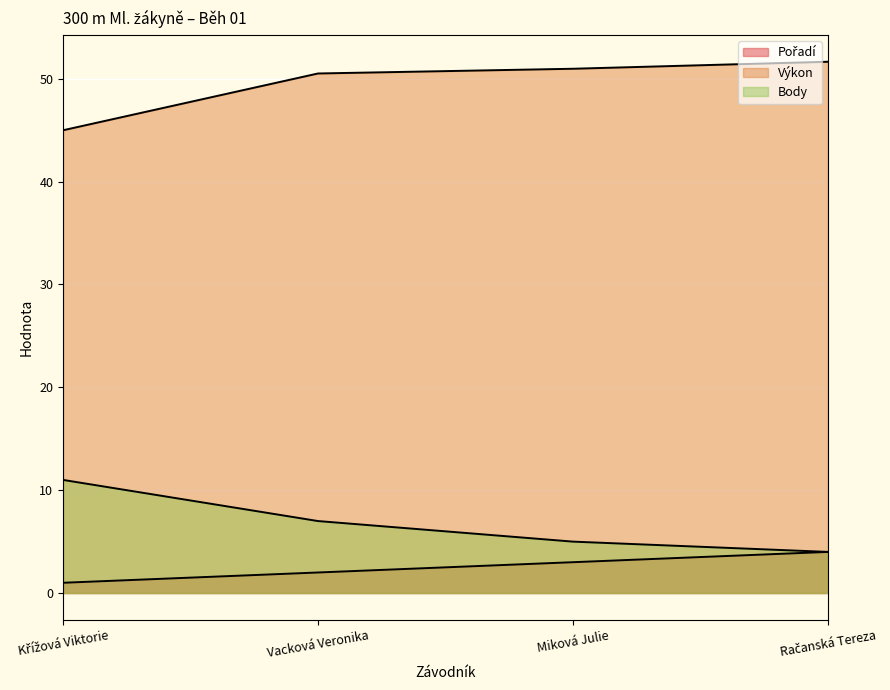

What is the difference between the second highest and minimum values in the Výkon series?

6.0